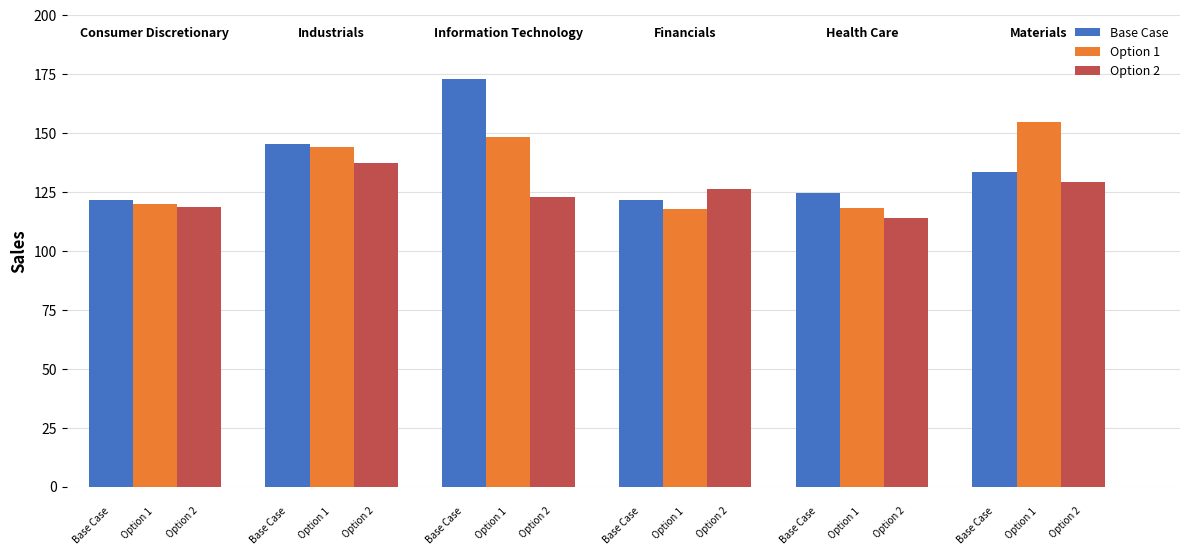

What is the average value of the Option 1 series?

133.9